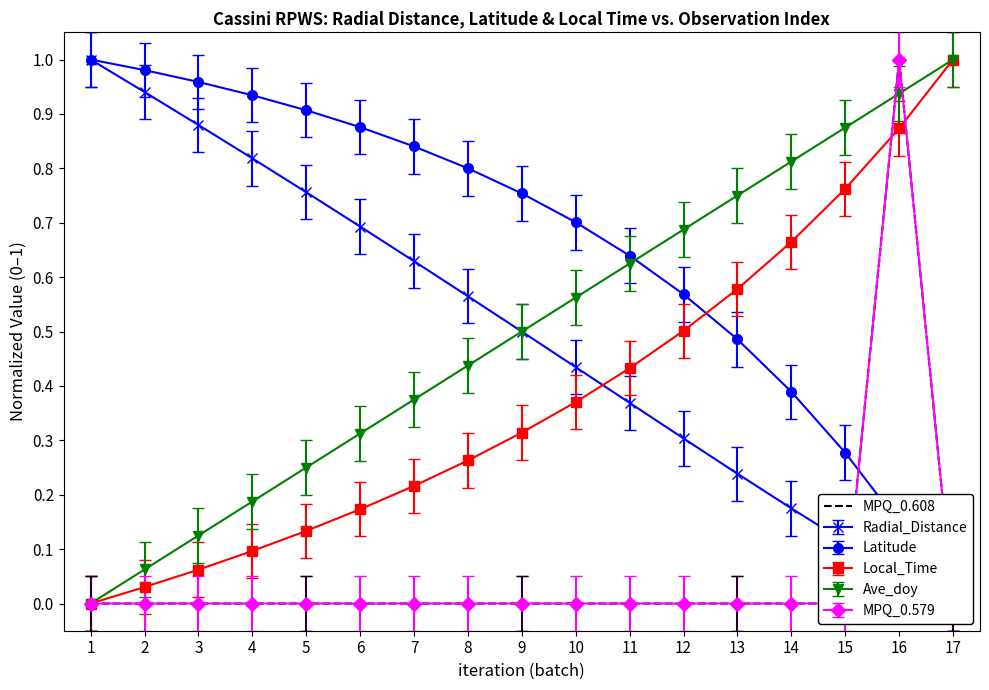

True or false: Local_Time has more than 0 interior local peaks.

False